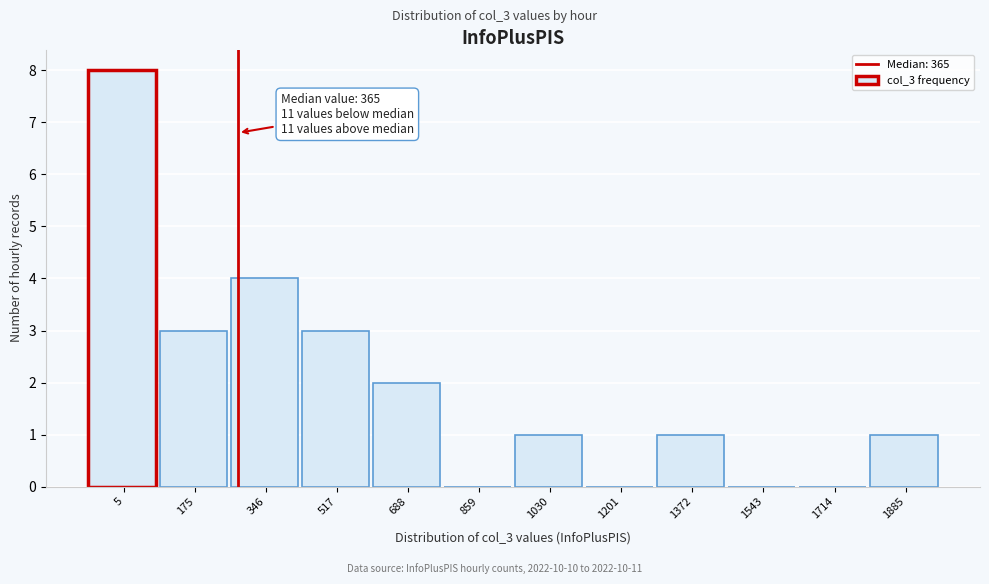

Reading right to left, list all the values displayed in this chart.

1885=1	1714=0	1543=0	1372=1	1201=0	1030=1	859=0	688=2	517=3	346=4	175=3	5=8